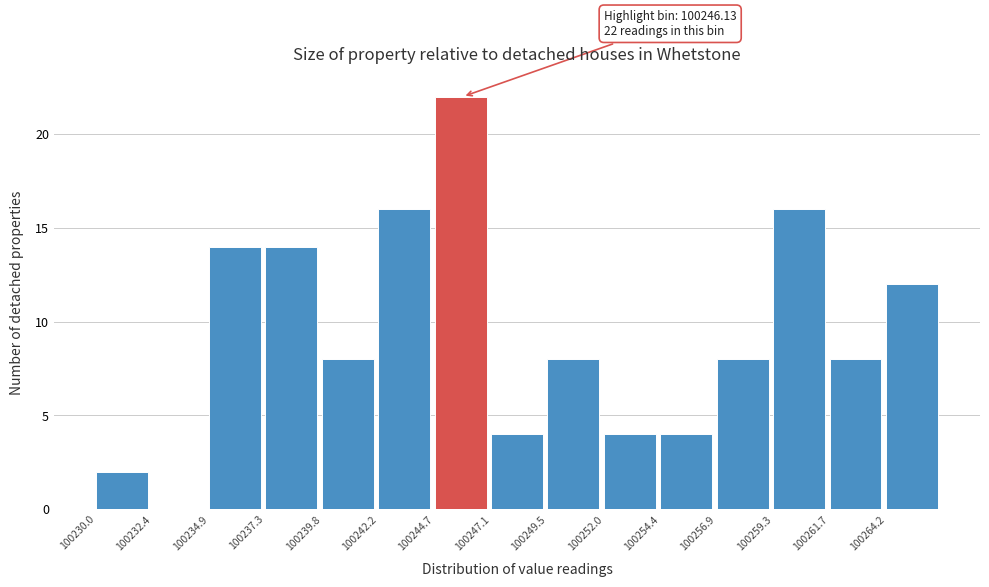

Which range on the x-axis has the tallest bar?

100244.5 to 100247.0